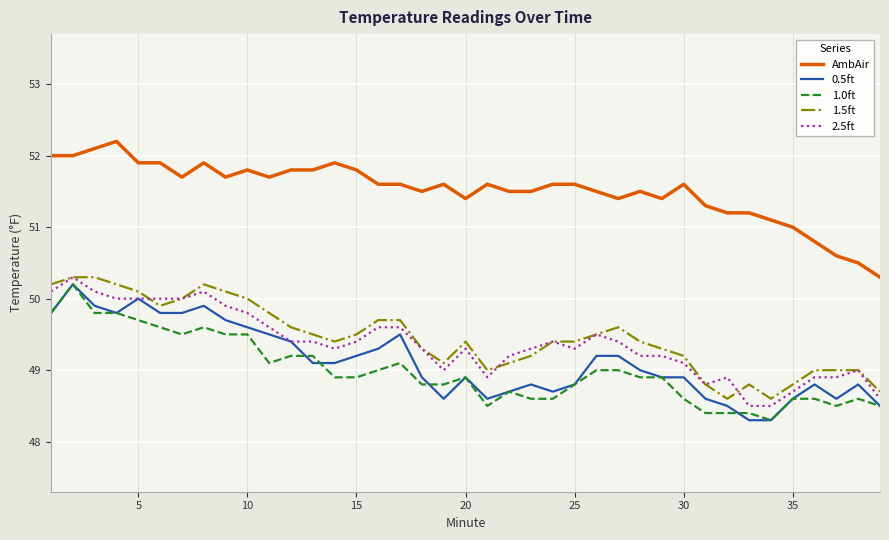

True or false: 0.5ft and 1.5ft cross at least once.

False